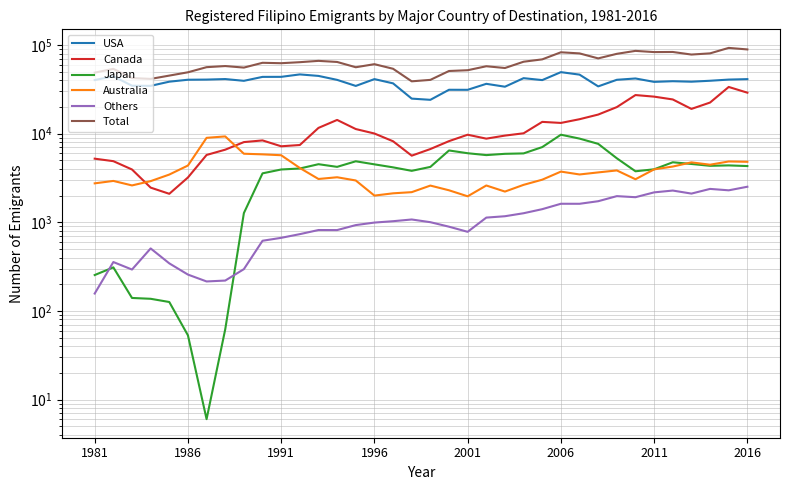

How many values in the Australia series are below 3458?

18